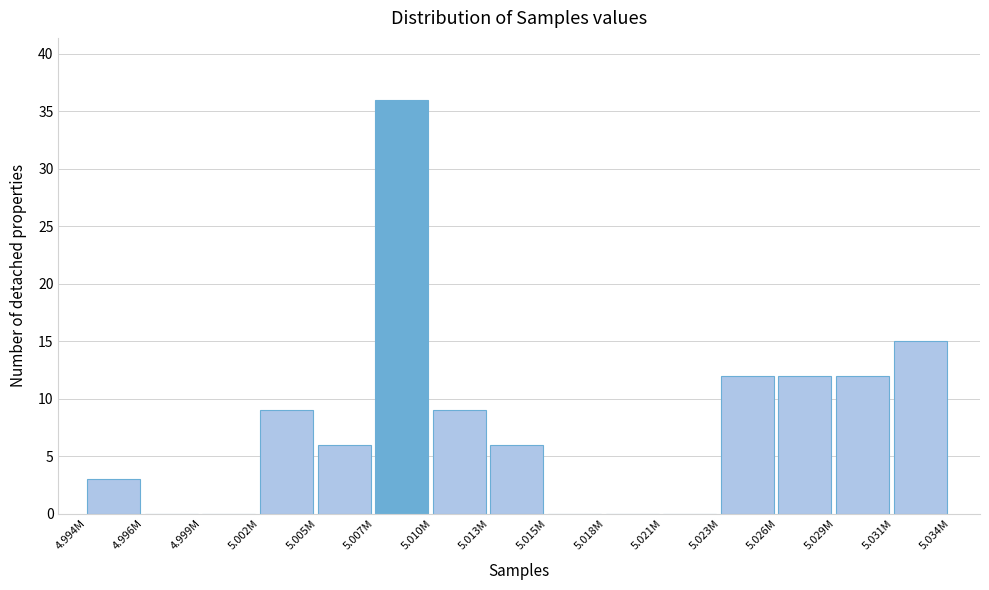

Is it true that the value at 5.021M is -13?

False